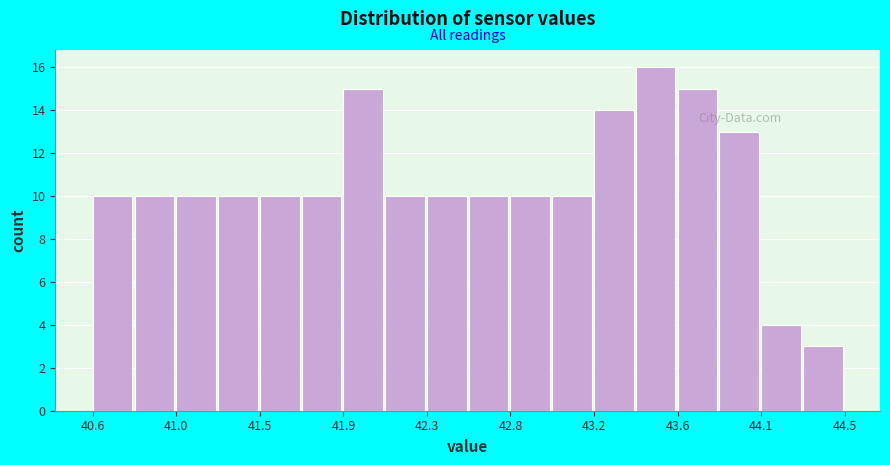

What is the height of the bar covering 43.85 to 44.05 on the x-axis? Neither the bar edges nor the heights are printed on the chart, so give them approximately, as read against the axes.

13